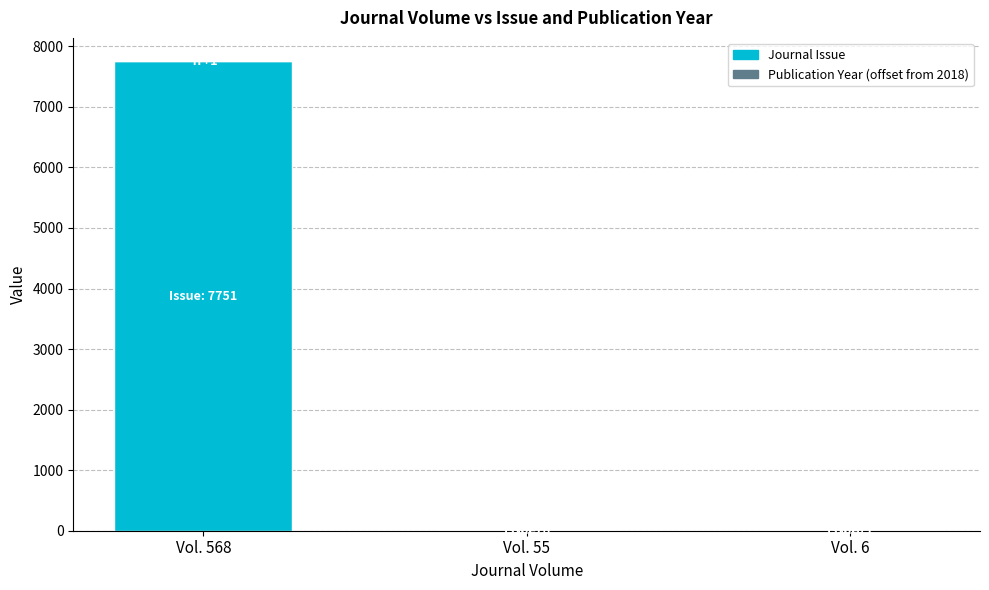

At which label does Journal Issue reach its peak?

Vol. 568